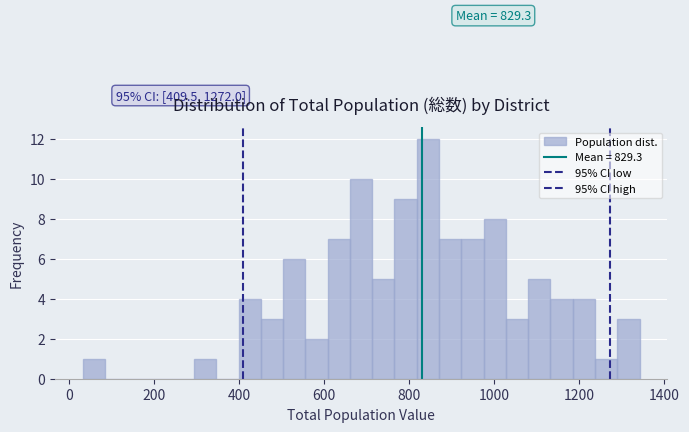

Read against the x-axis, roughly where is the centre of the tallest bar?

840